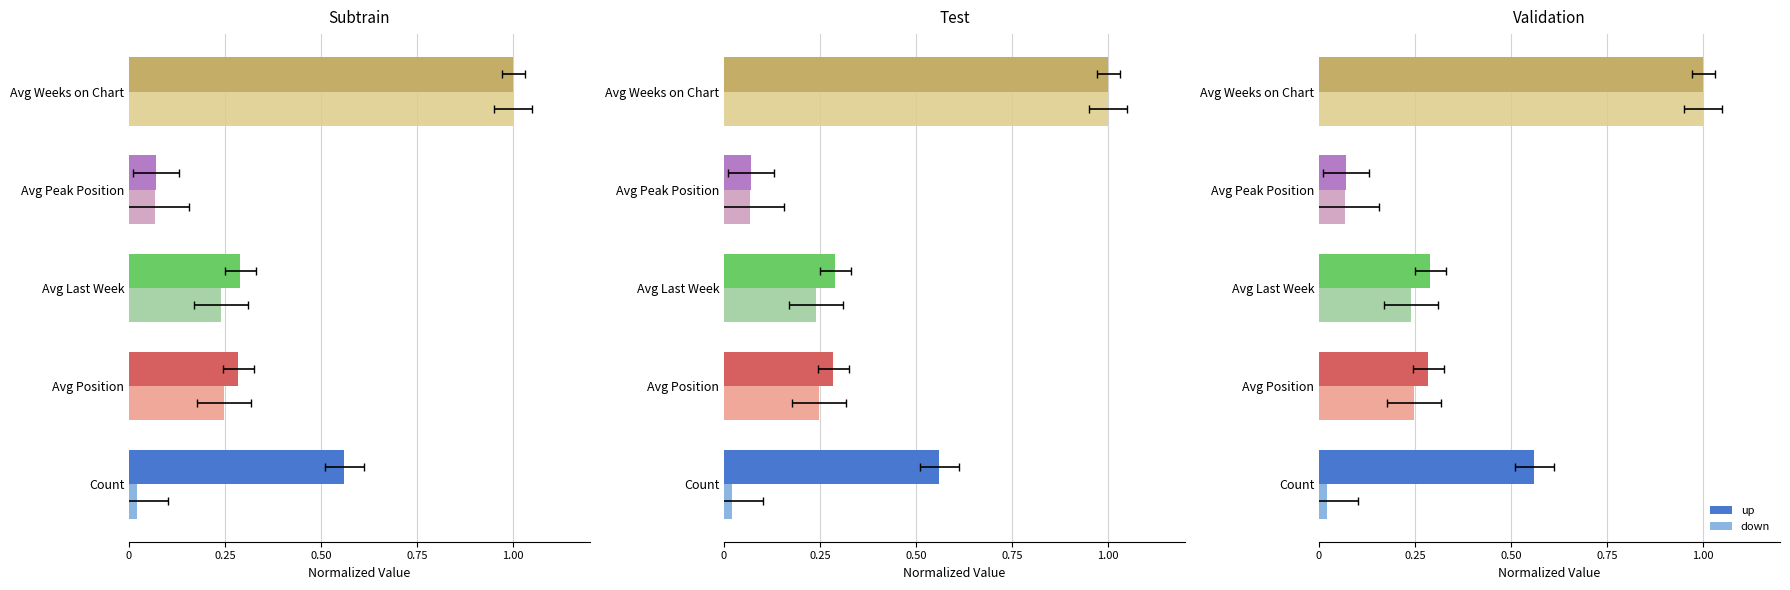

Rank the series by their average value, from lowest to highest.

down, up